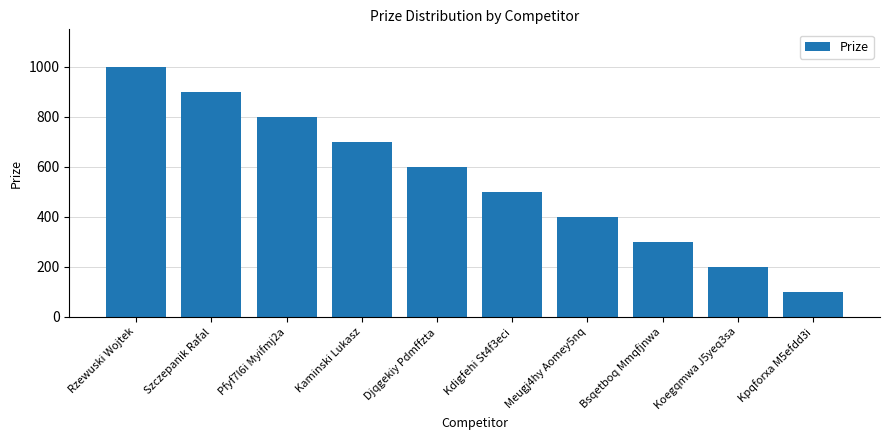

At which category does the chart reach its peak across all series?

Rzewuski Wojtek